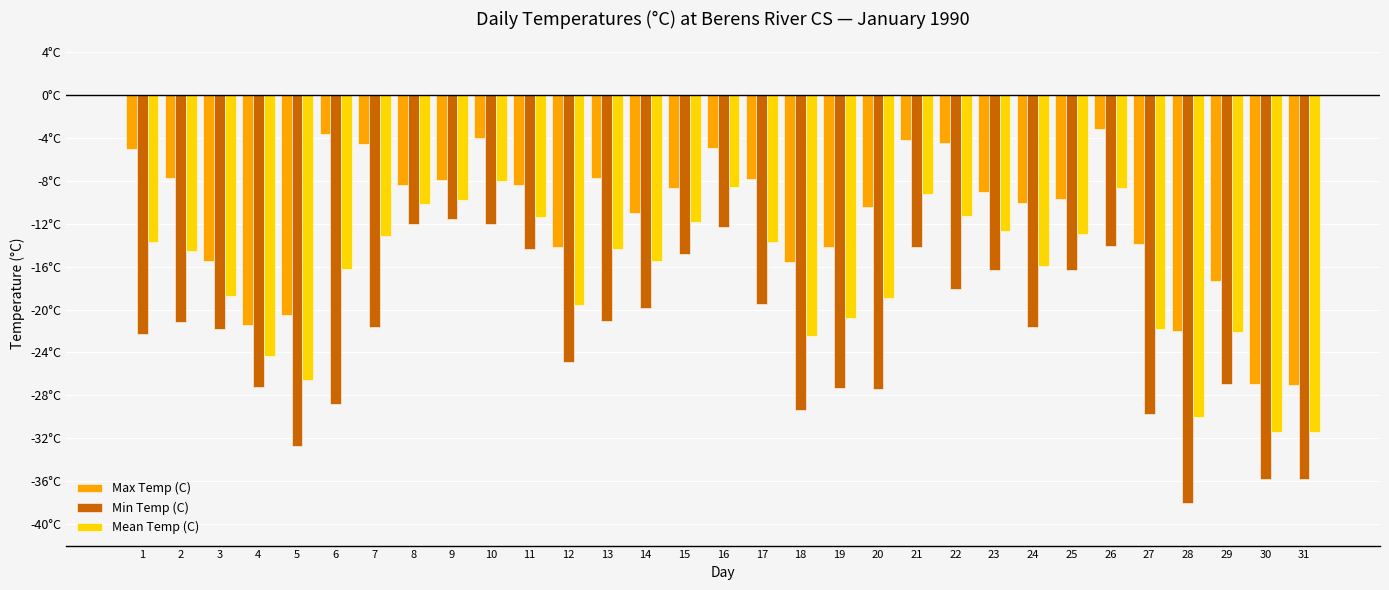

What is the difference between the second highest and second lowest values in the Min Temp (C) series?

23.8